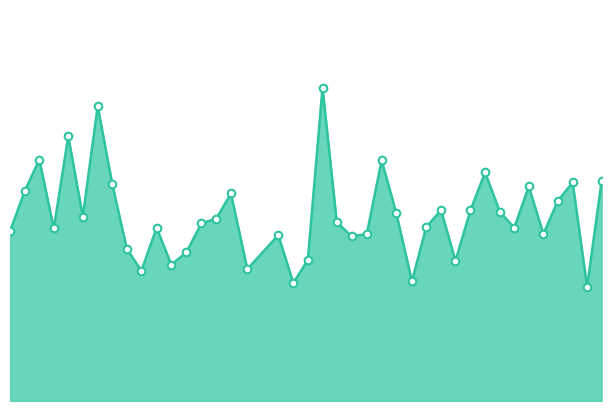

Does the chart have visible grid lines?

No